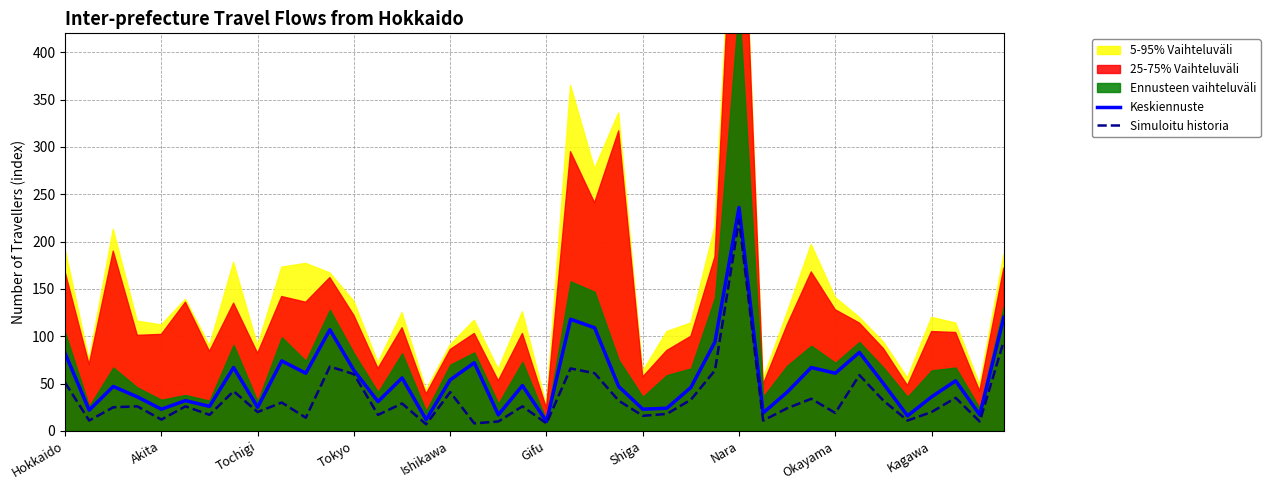

How many lines are shown in the chart?

2